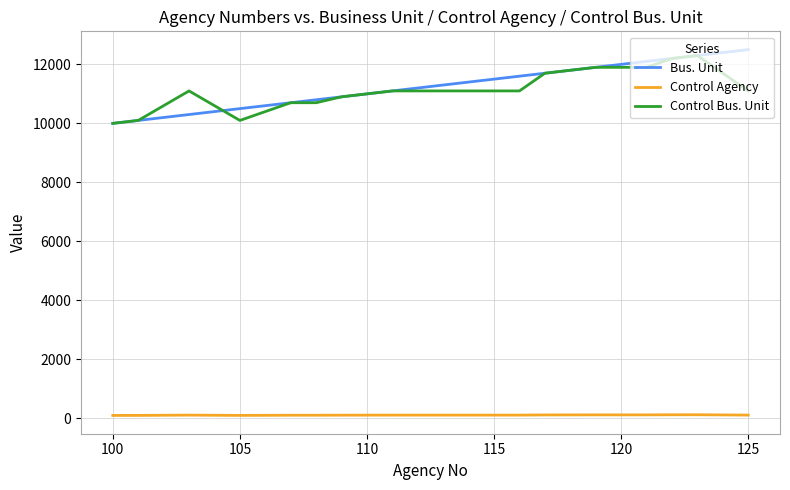

What is the greatest value displayed?

12500